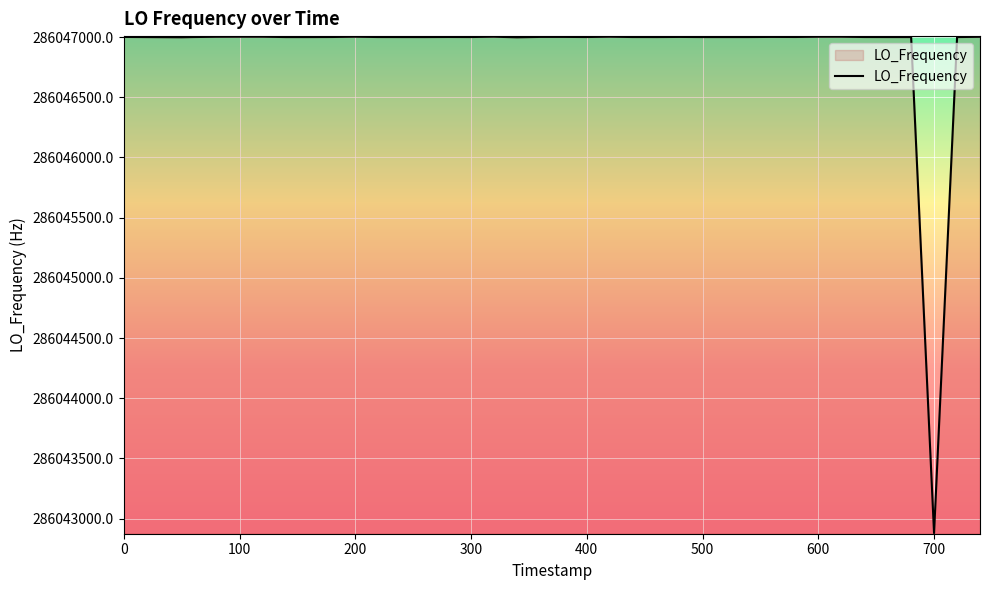

How many lines are shown in the chart?

1